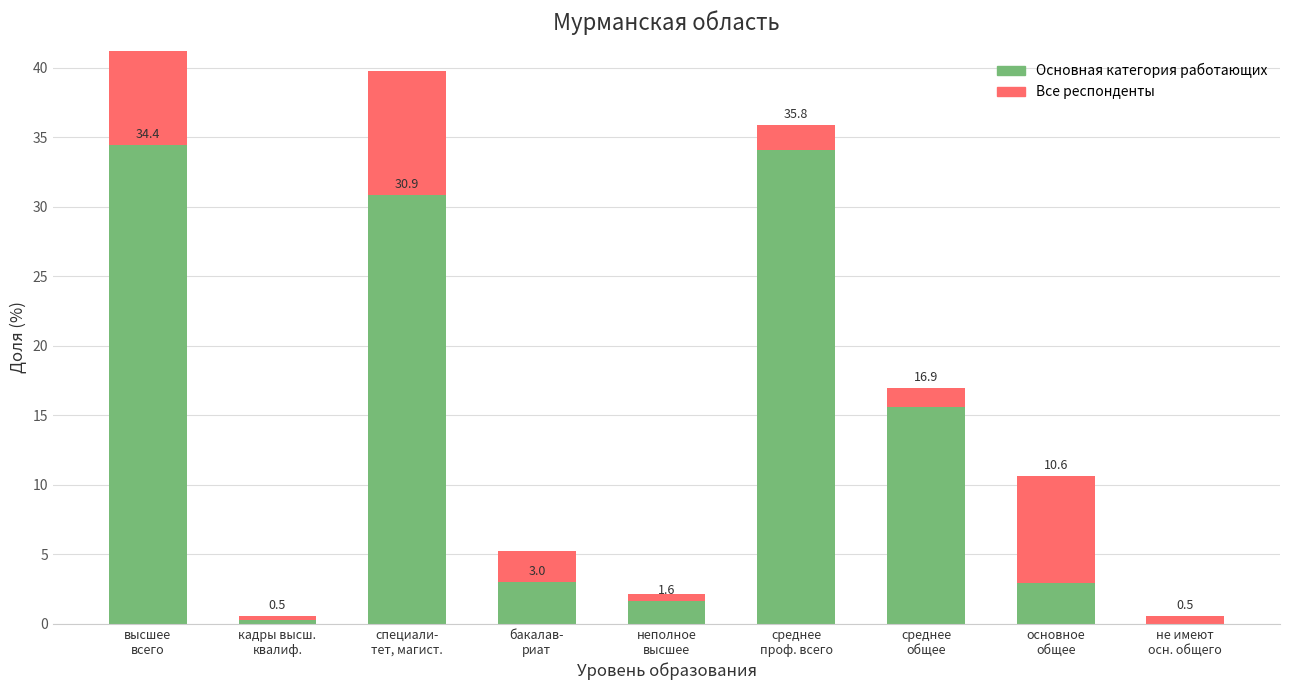

Which series has the largest range (max minus min)?

Основная категория работающих